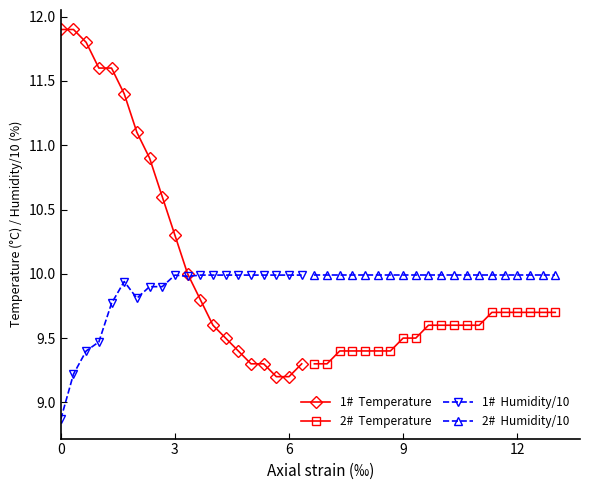

What are all the series names shown in the legend?

1#  Temperature, 2#  Temperature, 1#  Humidity/10, 2#  Humidity/10